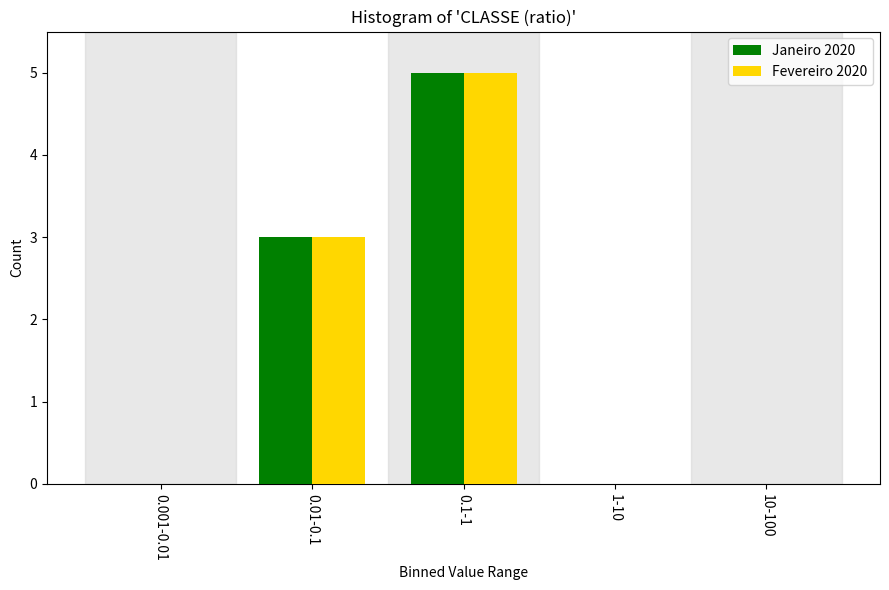

Reading right to left, list all the values displayed in this chart.

Janeiro 2020: 10-100=0	1-10=0	0.1-1=5	0.01-0.1=3	0.001-0.01=0
Fevereiro 2020: 10-100=0	1-10=0	0.1-1=5	0.01-0.1=3	0.001-0.01=0